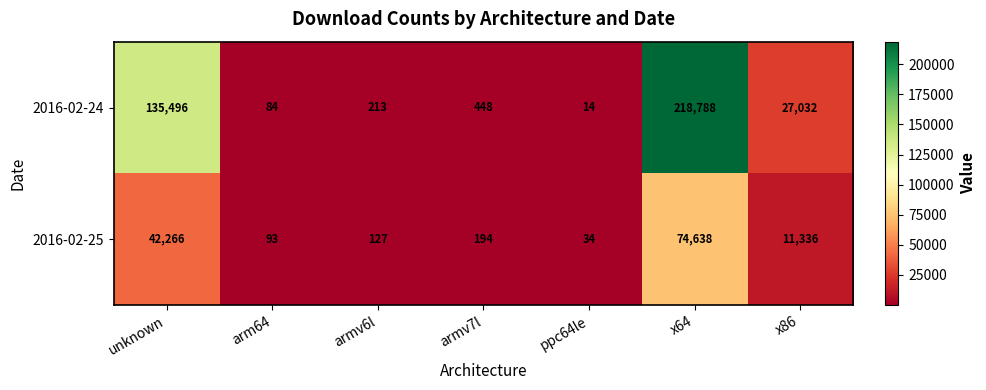

Reading right to left, what are all the values shown in this chart?

2016-02-24: x86=27032	x64=218788	ppc64le=14	armv7l=448	armv6l=213	arm64=84	unknown=135496
2016-02-25: x86=11336	x64=74638	ppc64le=34	armv7l=194	armv6l=127	arm64=93	unknown=42266